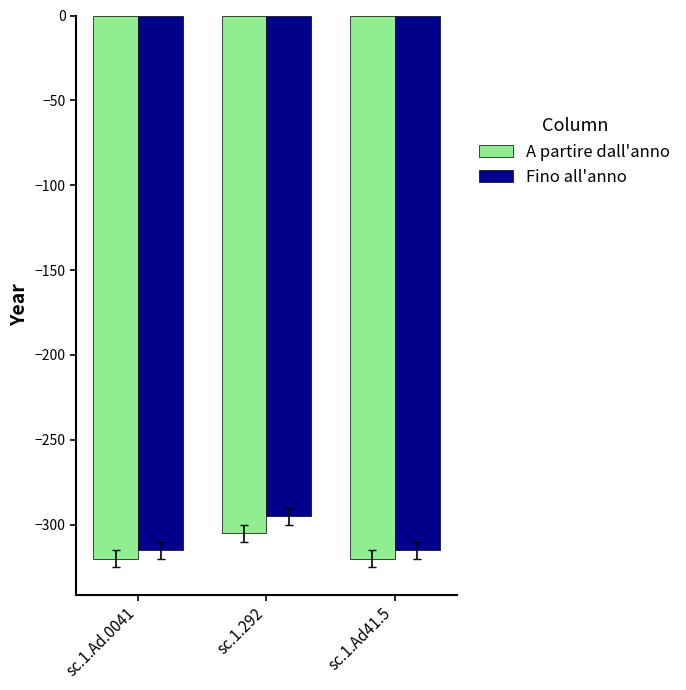

Which series has the largest total across all categories?

Fino all'anno